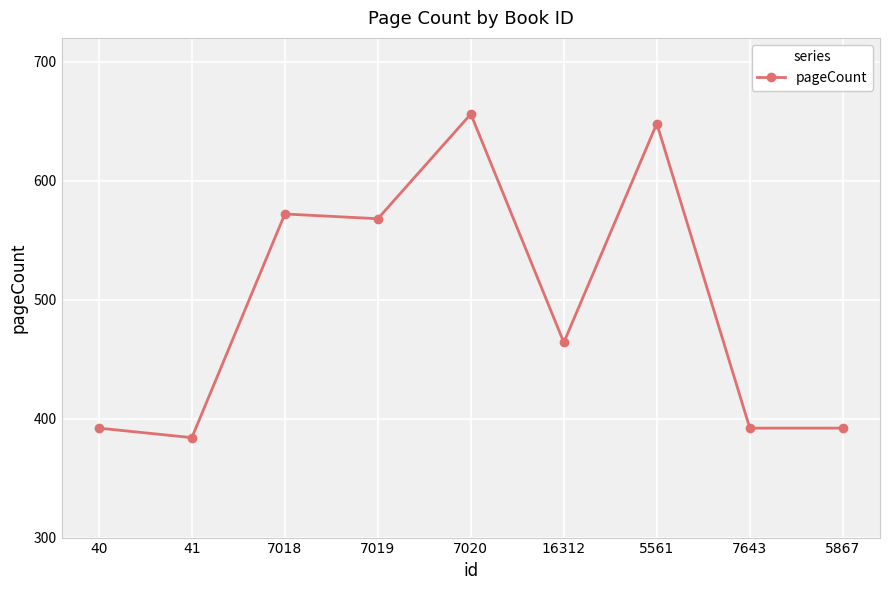

What is the maximum value shown in the chart?

656